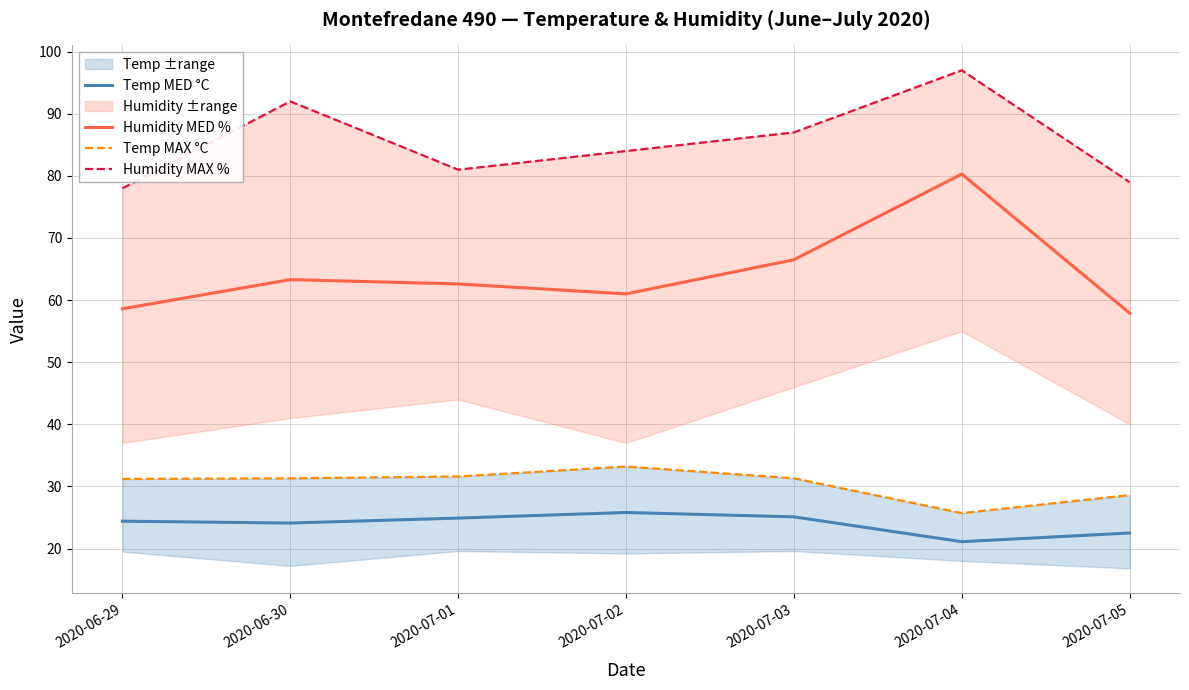

True or false: Humidity MAX % has a value of 97.0 at 2020-07-04.

True